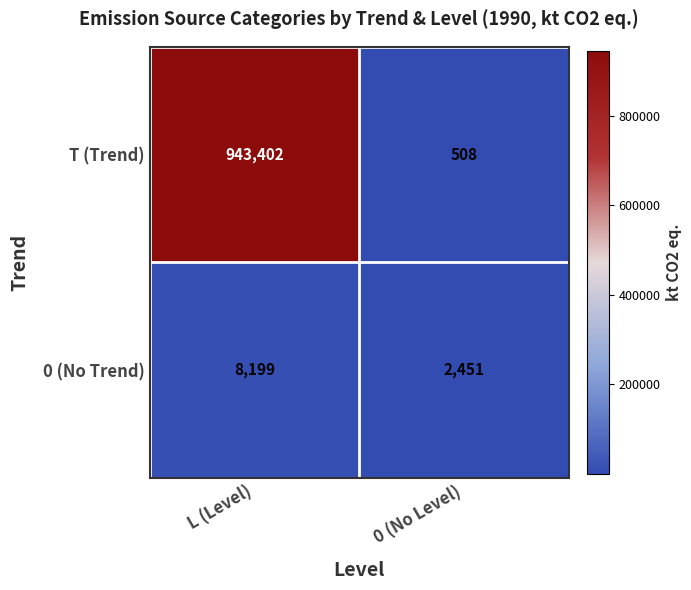

At which category is the sum across all series the highest?

L (Level)